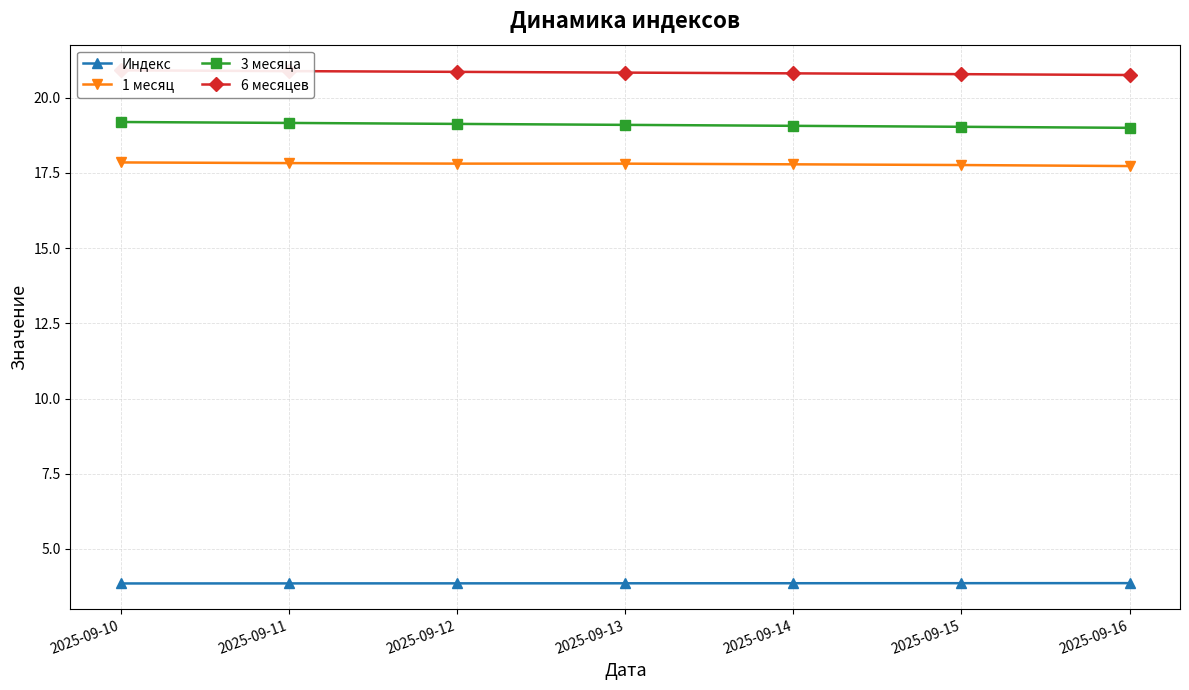

What is the highest value of the 6 месяцев series?

20.9